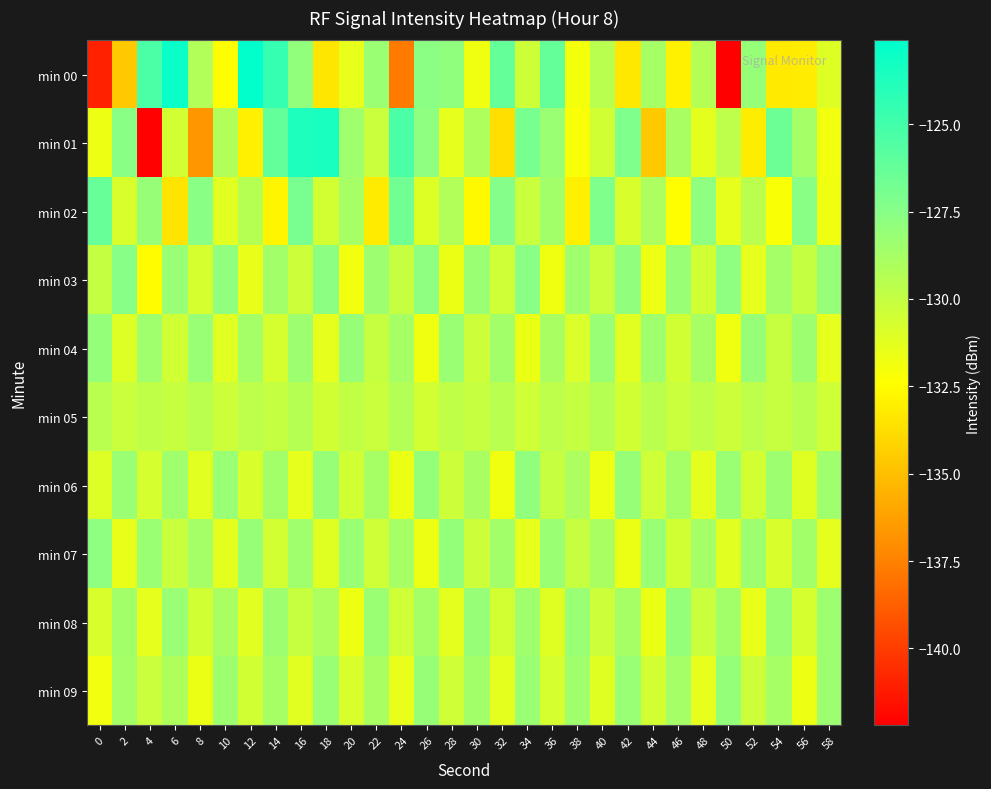

At which category is the sum across all series the highest?

16